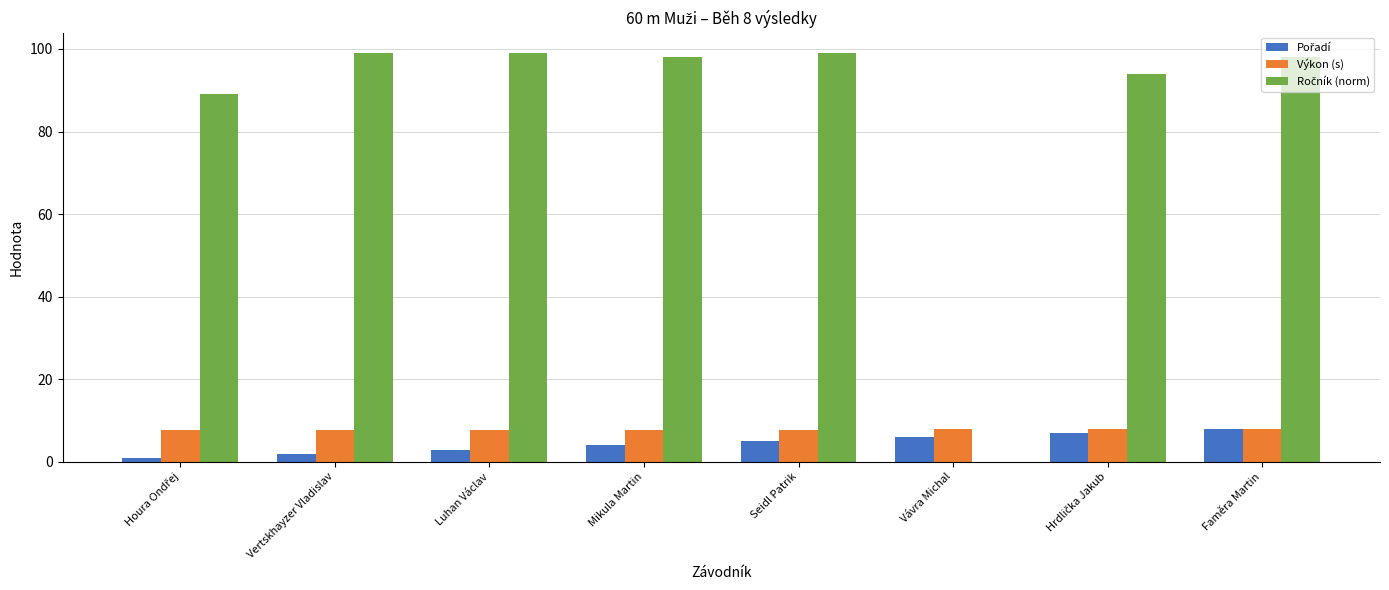

What is the total value across all series at Mikula Martin?

109.8